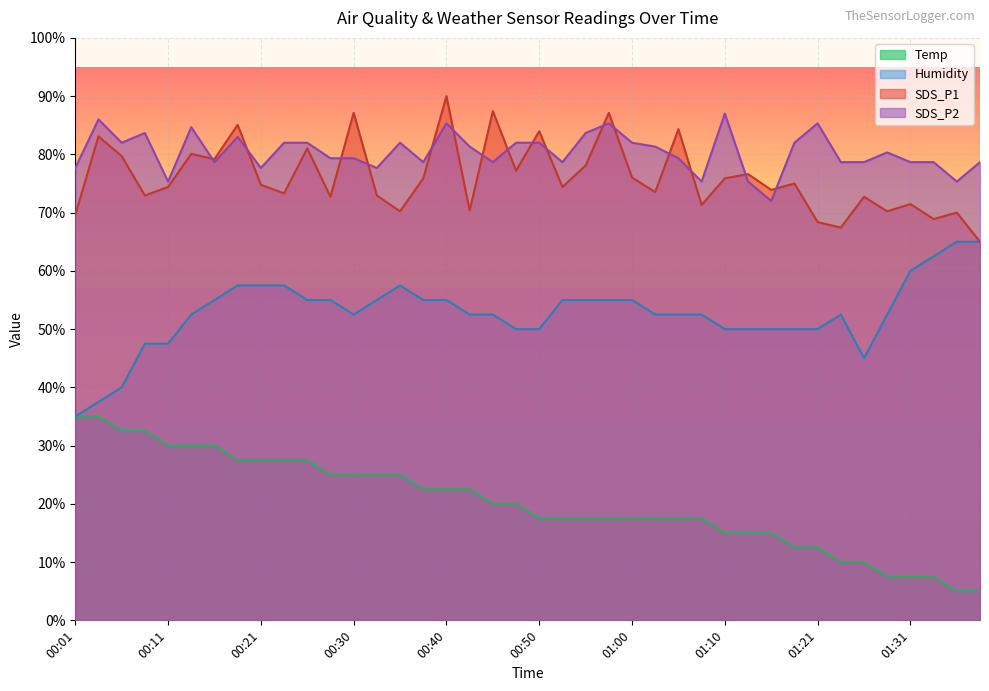

Rank the series at 00:06 from lowest to highest value.

Temp, Humidity, SDS_P1, SDS_P2